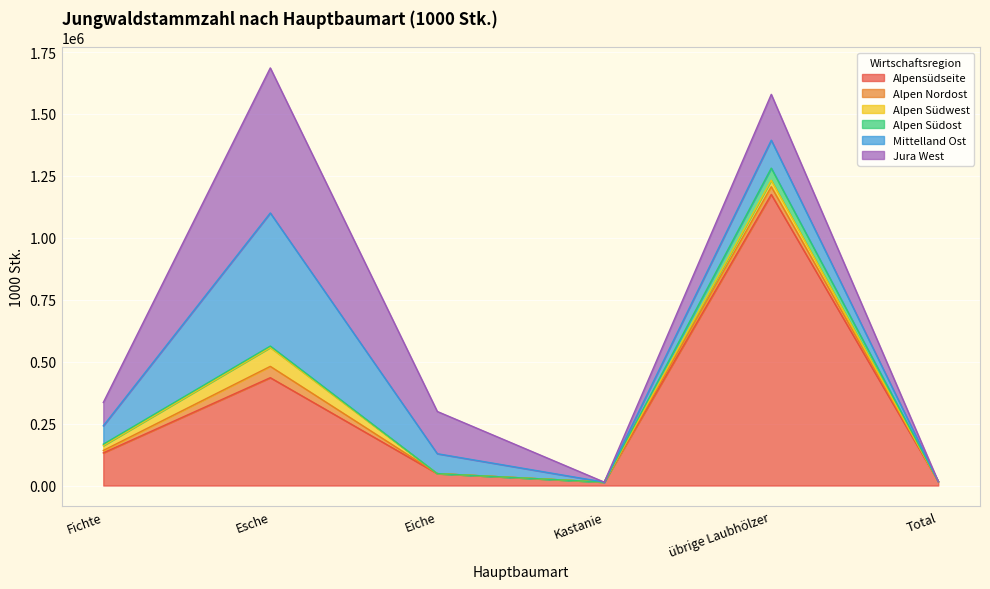

The value of Alpen Nordost at Kastanie is 25882. True or false?

False